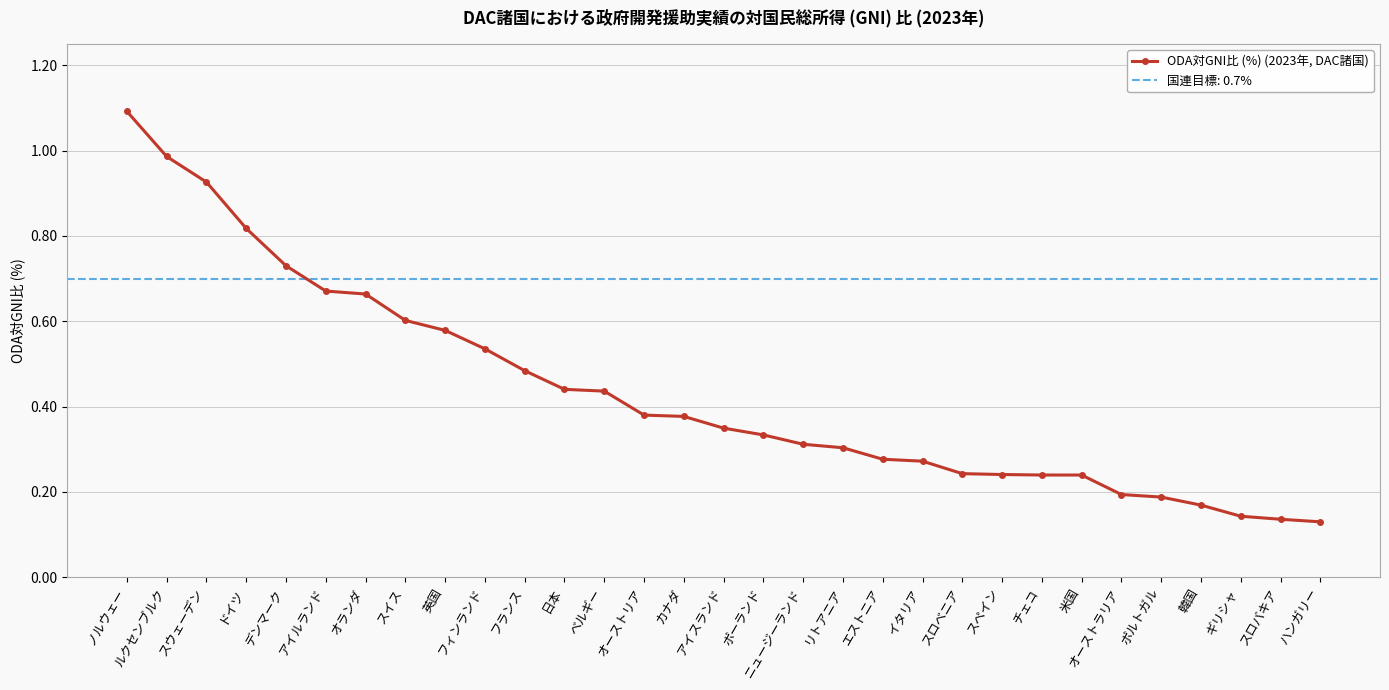

The chart shows a value of 0.7 at 日本. True or false?

False